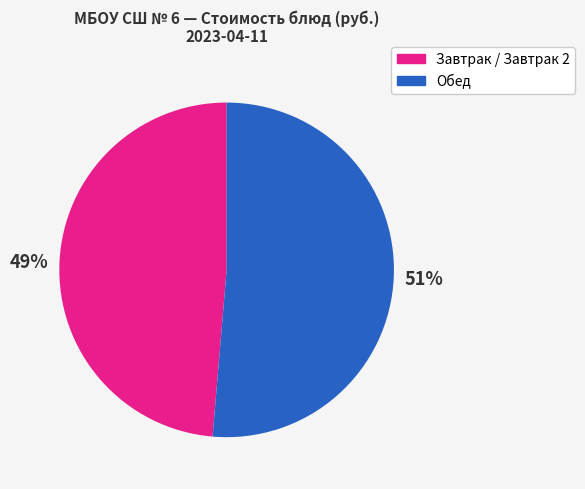

Count the number of slices in the pie.

2